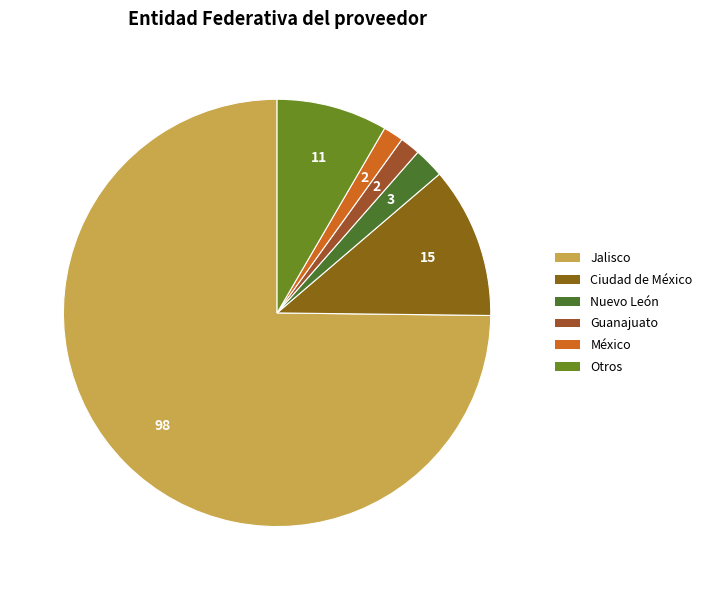

Does any single category account for the majority?

Yes